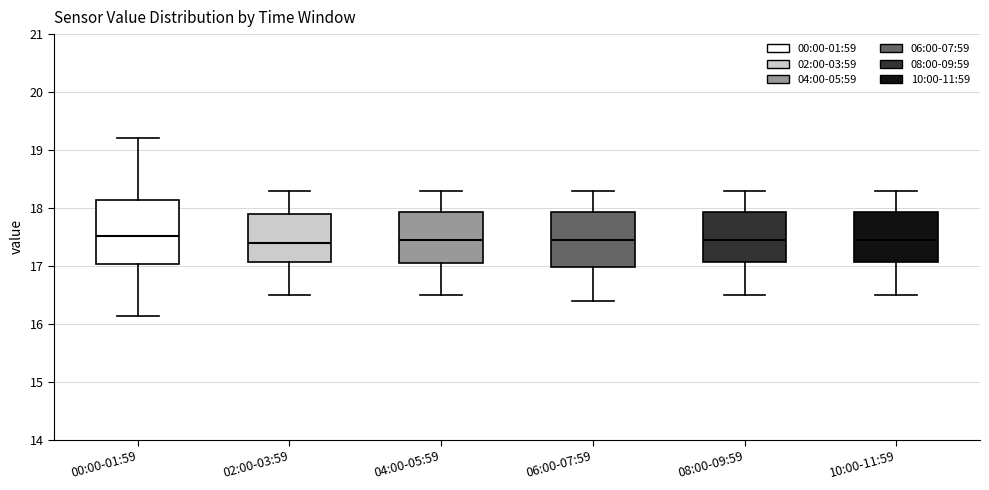

Where does the lower whisker of the box for 04:00-05:59 end on the y-axis? The values are not printed on the chart, so give them approximately, as read against the axis.

16.5